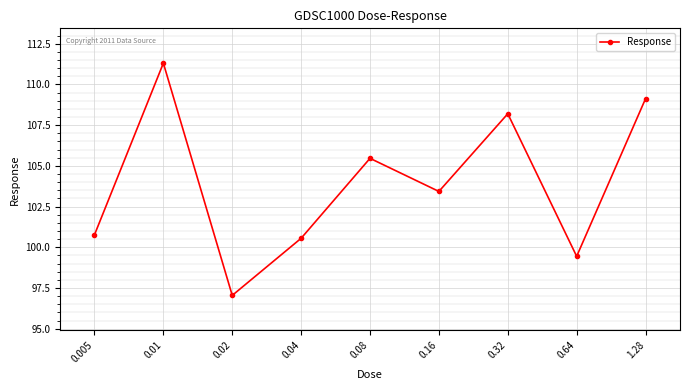

What is the sum of all values?

935.3